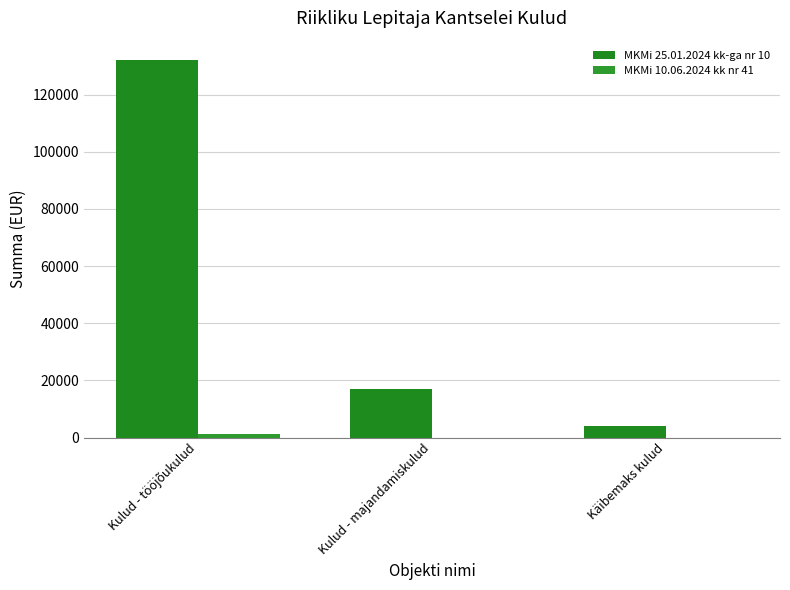

What is the sum of the MKMi 25.01.2024 kk-ga nr 10 values at Käibemaks kulud and Kulud - tööjõukulud?

136269